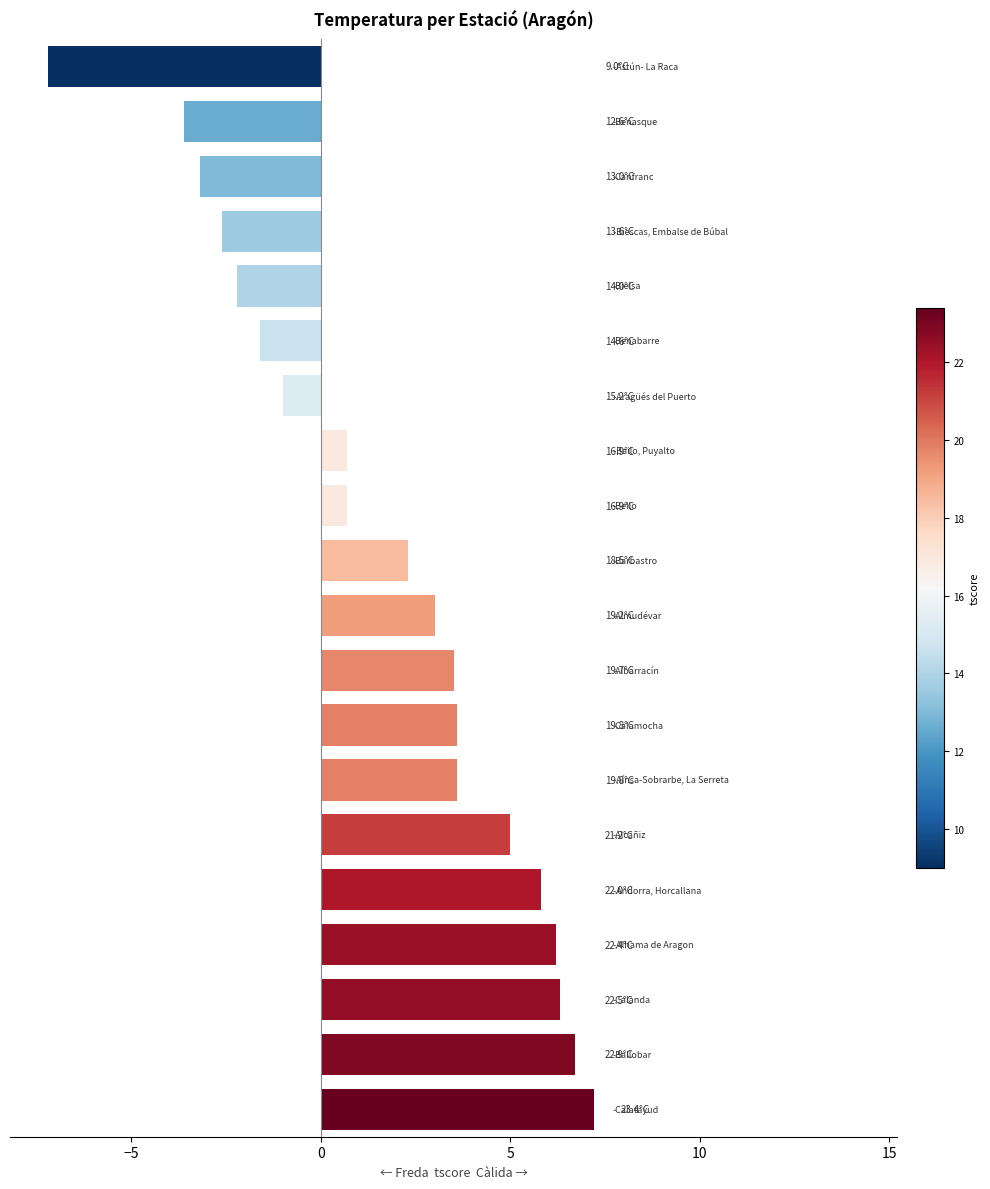

What is the smallest value displayed?

-7.2